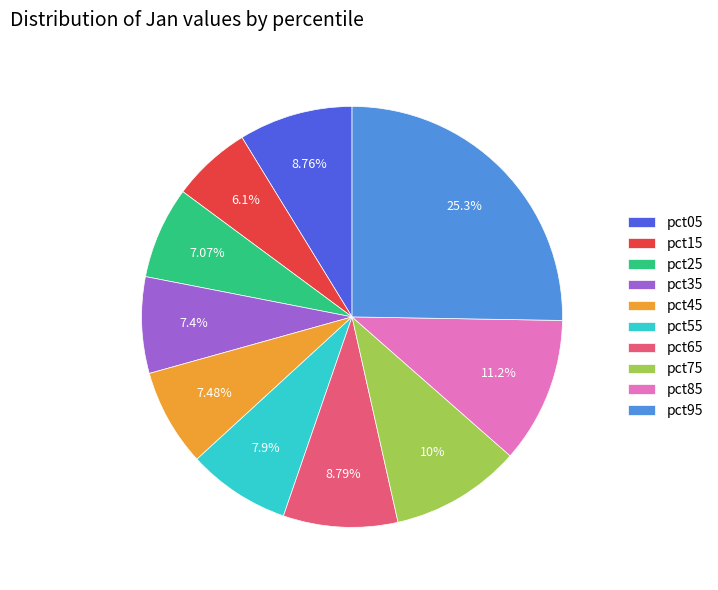

True or false: pct25 accounts for 7% of the total.

True